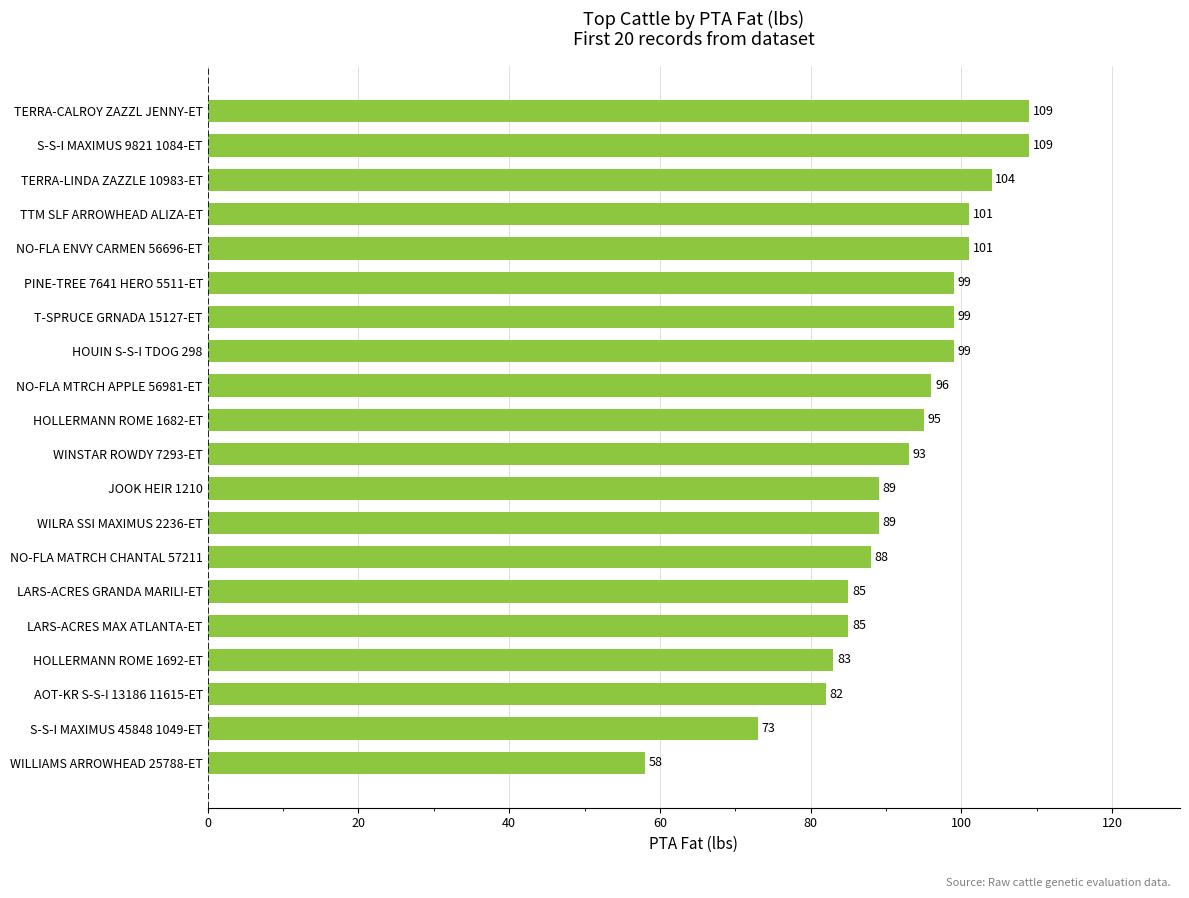

What is the minimum value shown in the chart?

58